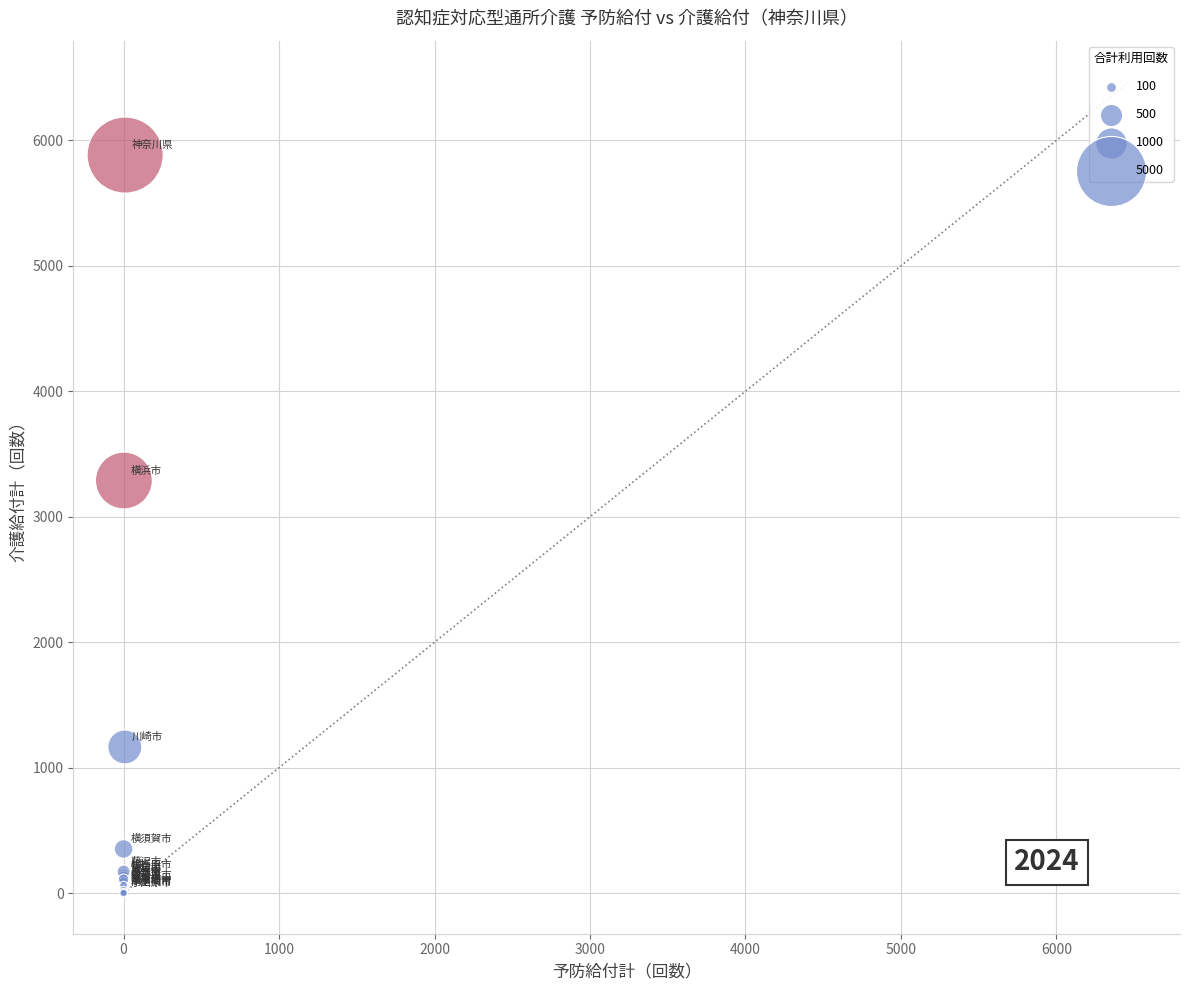

What Y value in the scatter plot is closest to 2941?

3289